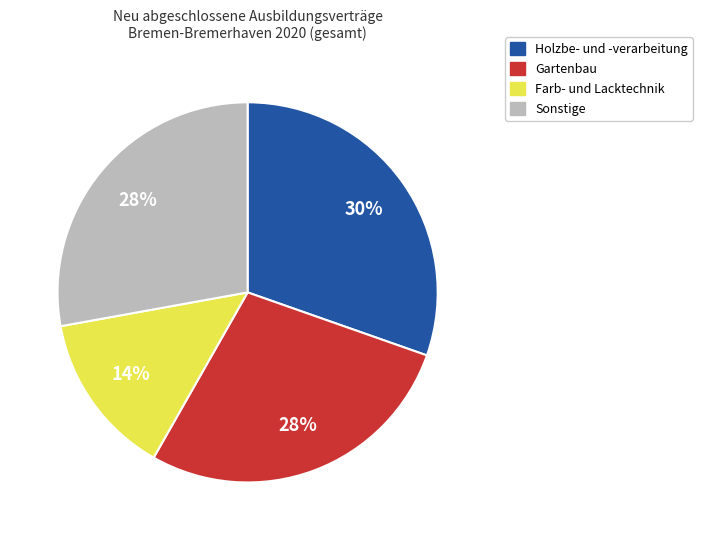

To the nearest percent, what is the difference between the largest and smallest slice percentages?

16%